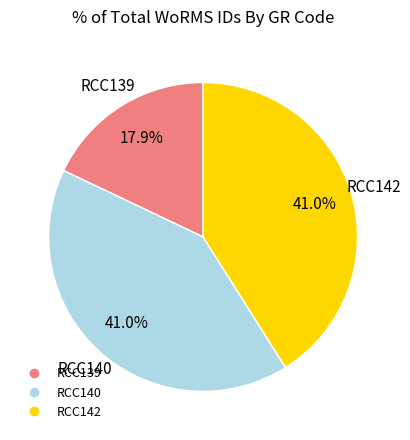

Is there any slice that represents more than half of the pie?

No